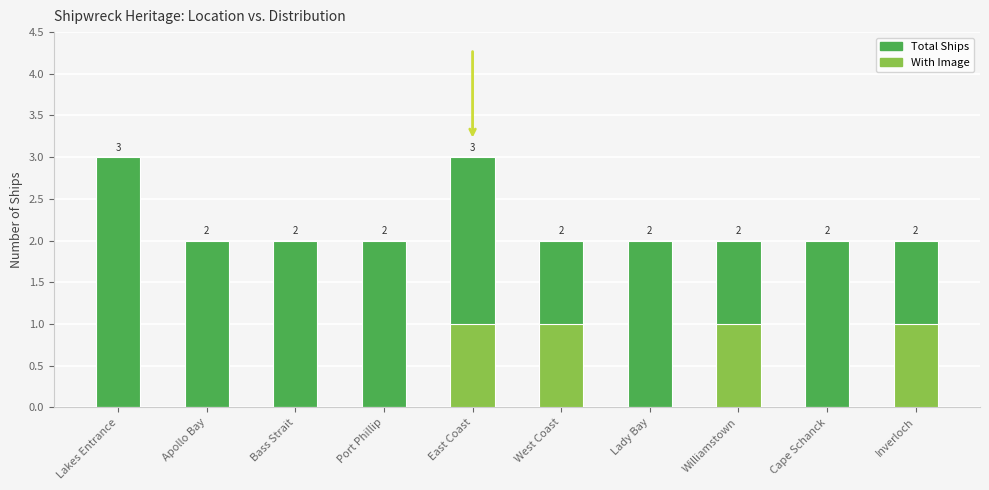

True or false: With Image has a value of 0 at Cape Schanck.

True